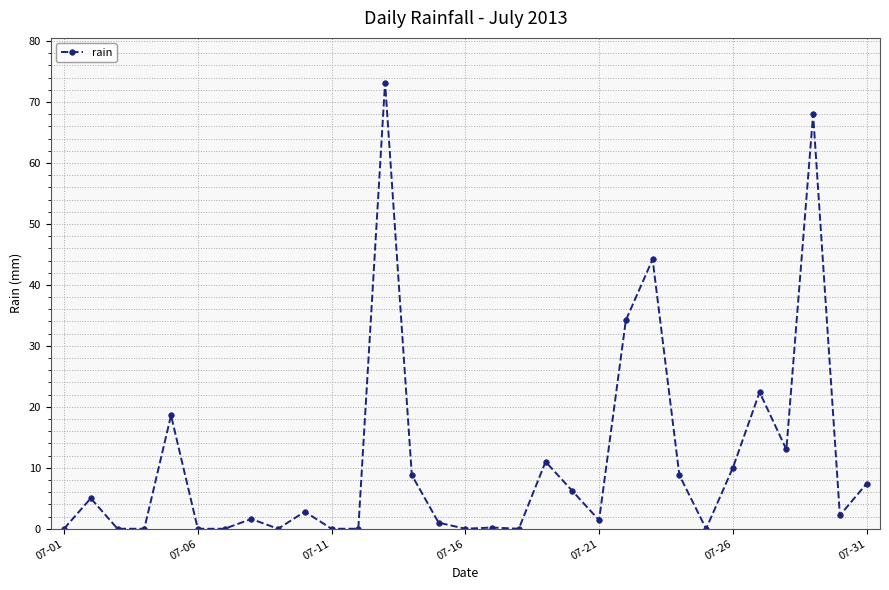

What is the maximum value shown in the chart?

73.2